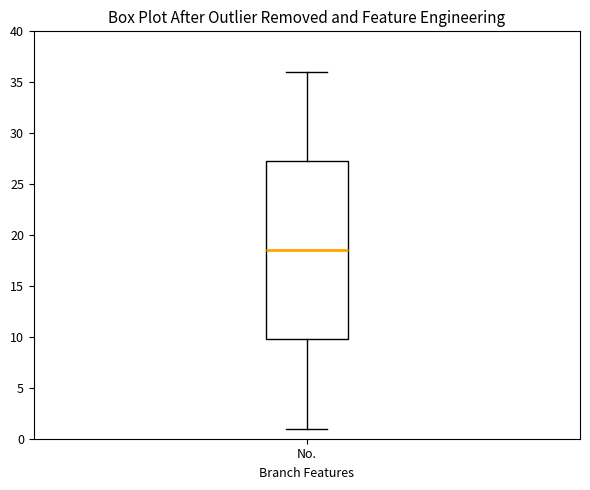

Transcribe this box plot: give where the median line is, the range the box spans, and where the two whiskers end, as read against the y-axis. The values are not printed on the chart, so give them approximately, as read against the axis.

median 18.5, box 10.0 to 27.5, whiskers 1.0 to 36.0